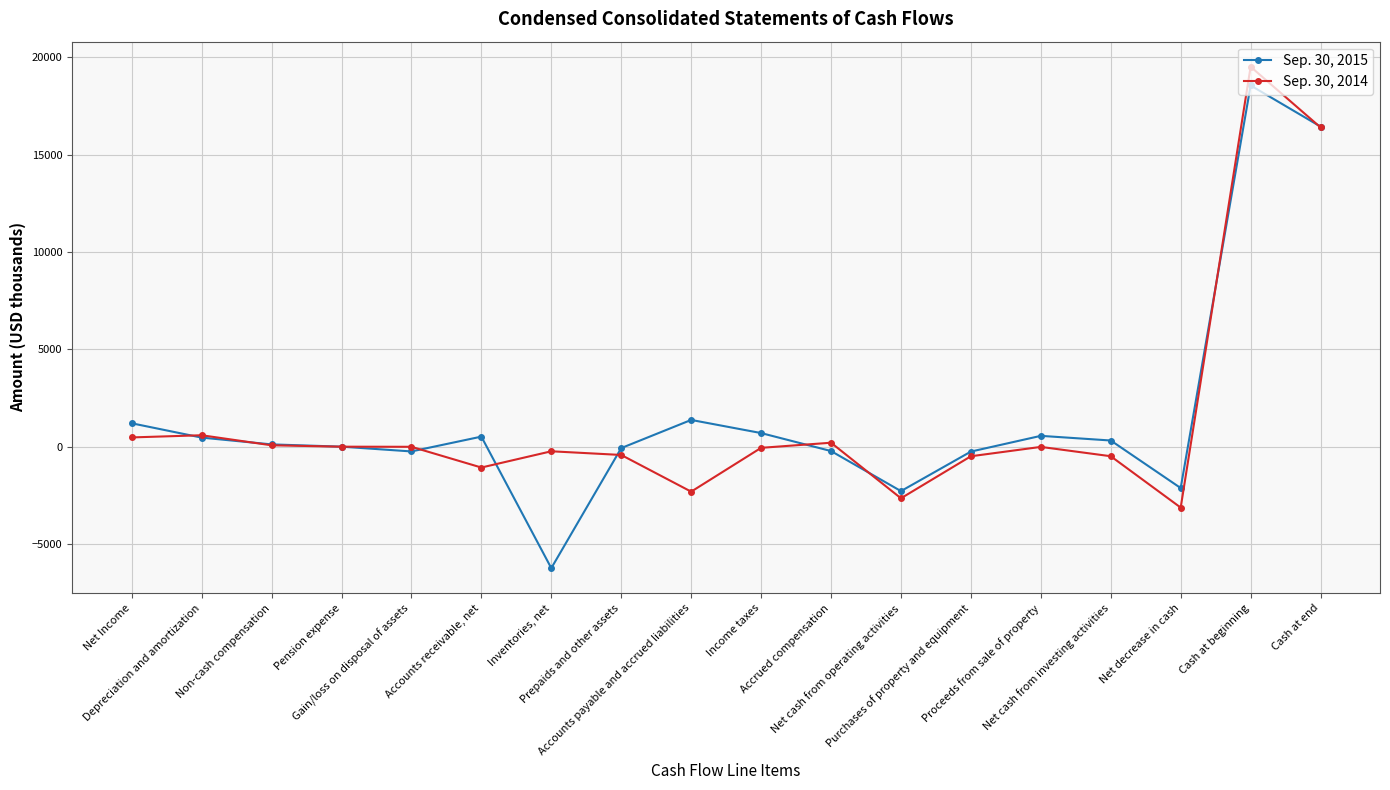

What is the minimum value shown in the chart?

-6222